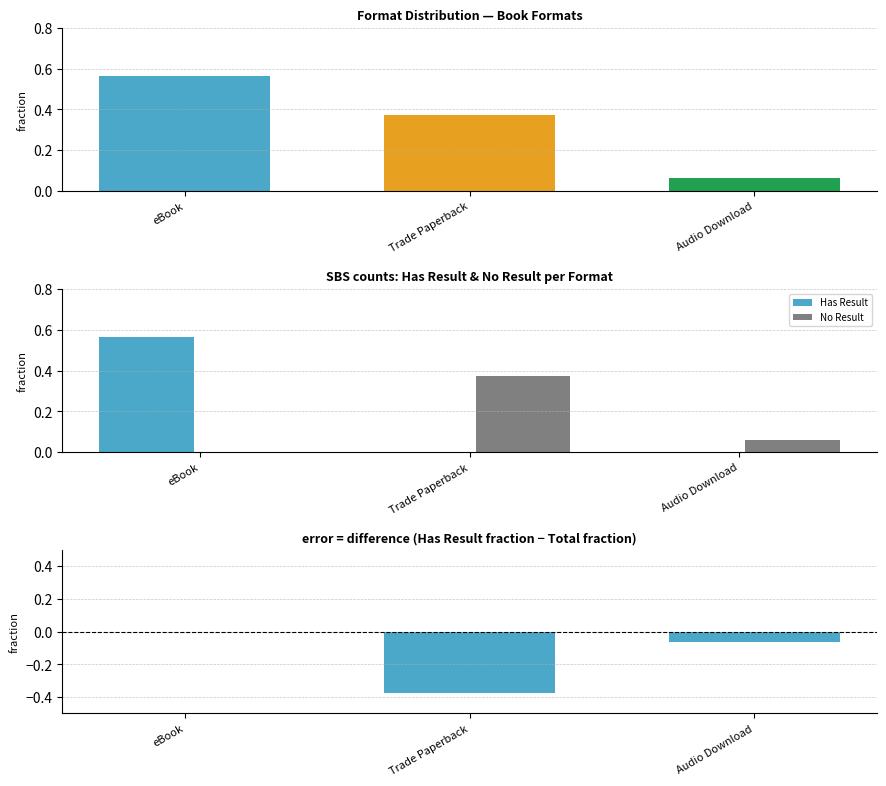

The value of No Result at Trade Paperback is 0.5. True or false?

False